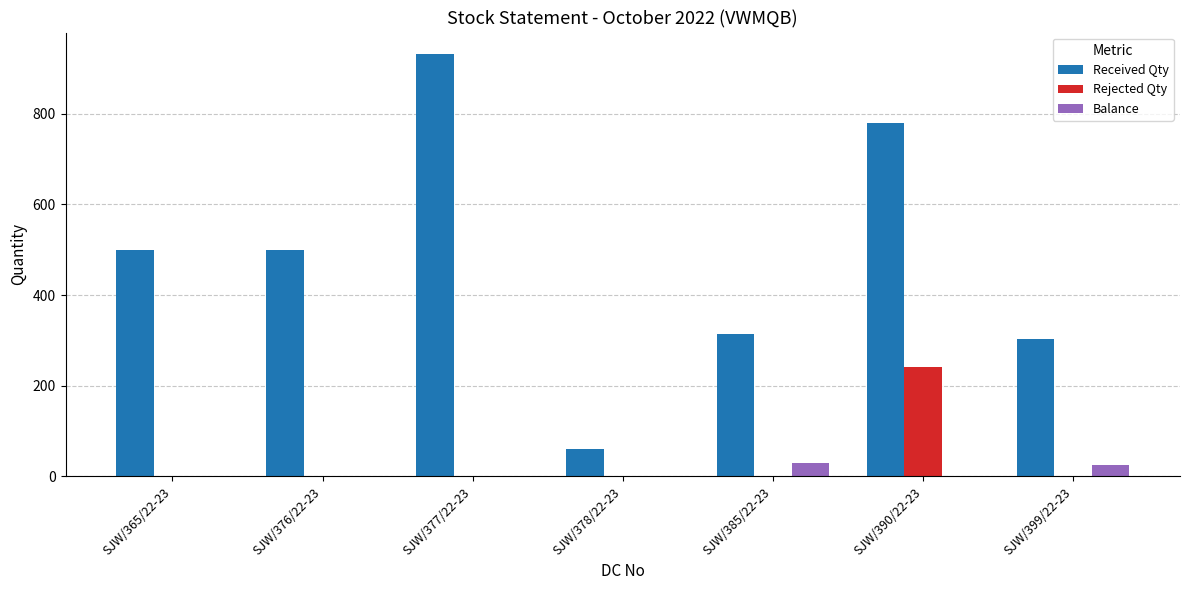

Is it true that Rejected Qty equals 0 at SJW/399/22-23?

True